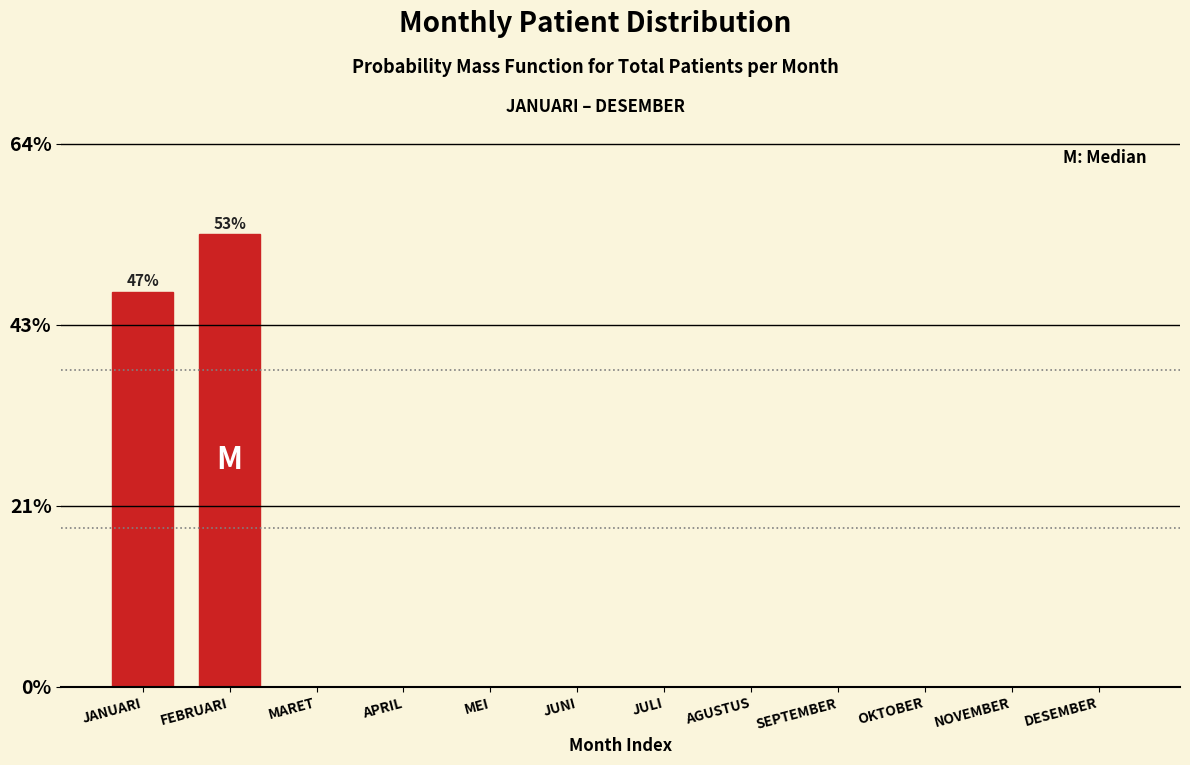

Reading left to right, extract all data points from this chart.

JANUARI=46.6	FEBRUARI=53.4	MARET=0.0	APRIL=0.0	MEI=0.0	JUNI=0.0	JULI=0.0	AGUSTUS=0.0	SEPTEMBER=0.0	OKTOBER=0.0	NOVEMBER=0.0	DESEMBER=0.0